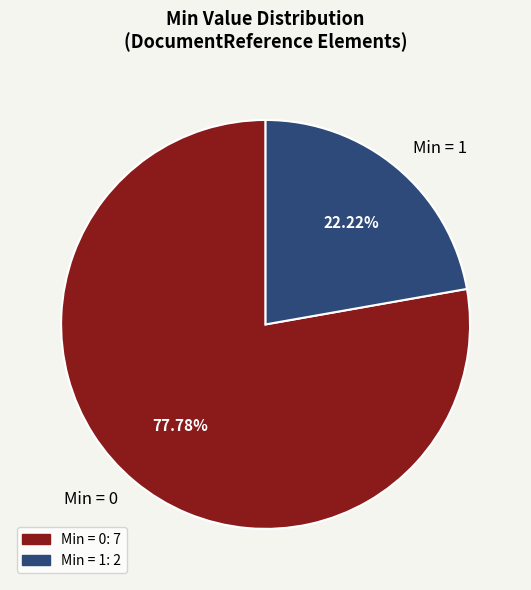

Approximately how many times larger is the value at Min = 0 compared to Min = 1?

3.5